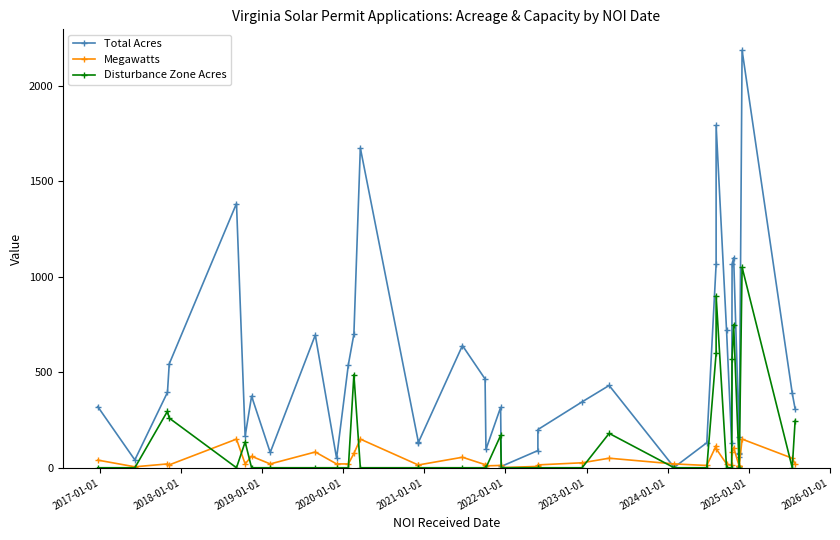

List the series in order of their peak value, lowest first.

Megawatts, Disturbance Zone Acres, Total Acres